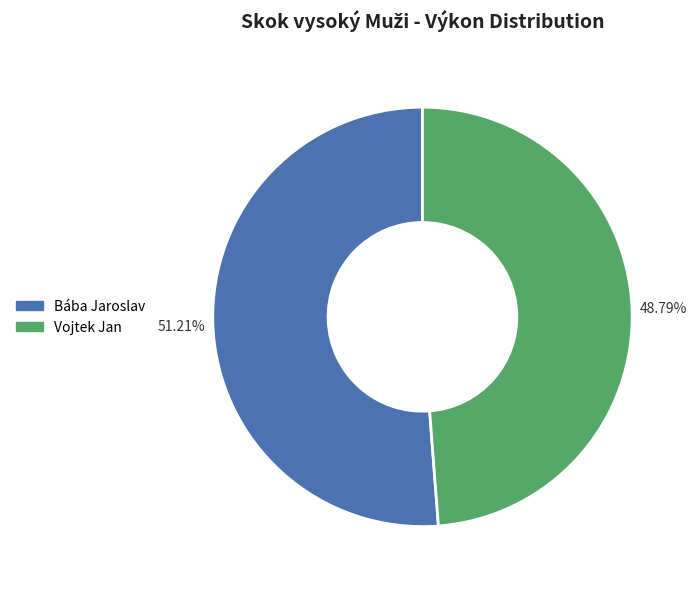

To the nearest percent, what percentage of the pie is Bába Jaroslav?

51%